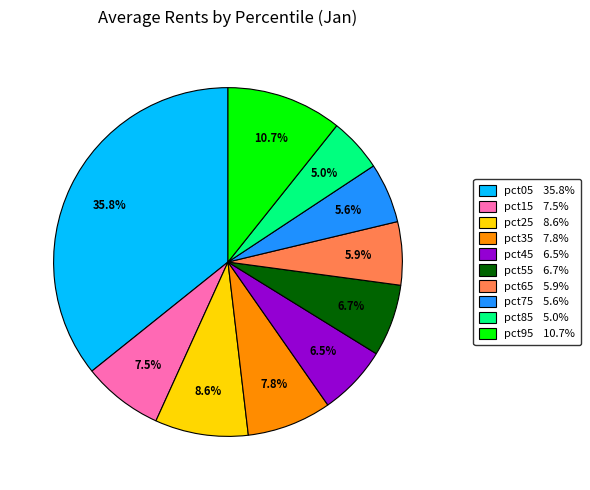

Which category has the biggest portion of the pie?

pct05